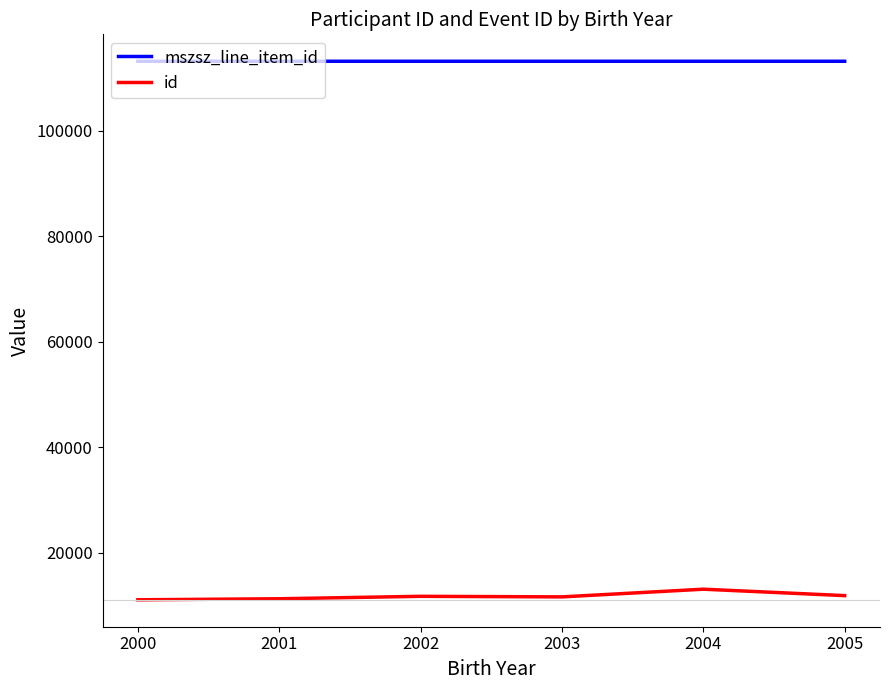

What is the minimum value shown in the chart?

11120.2